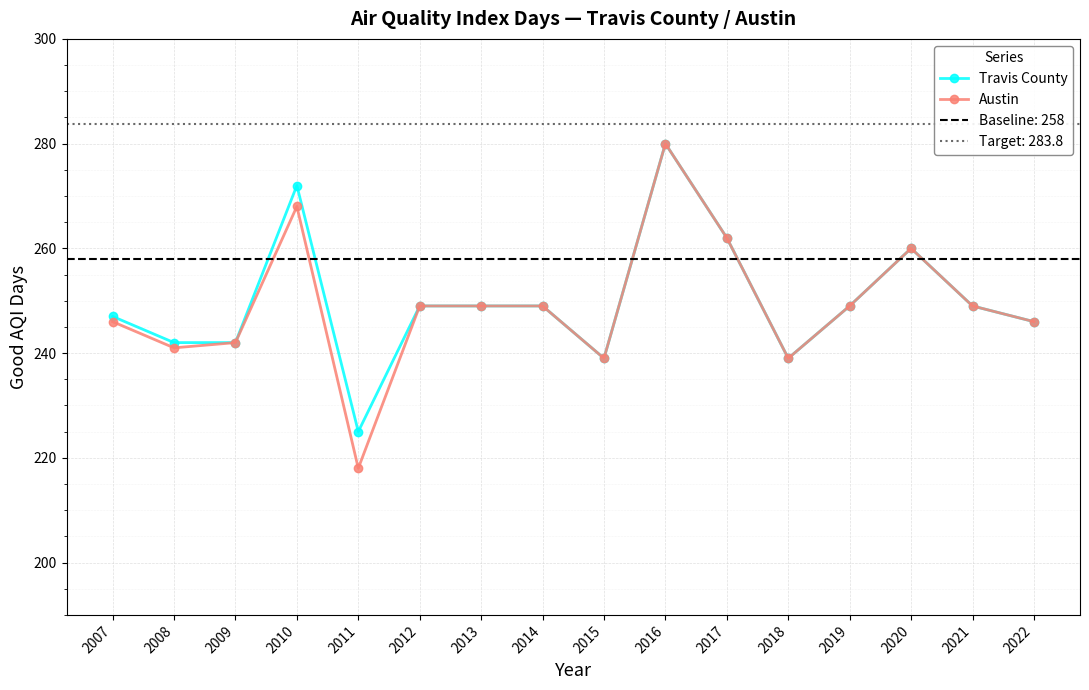

Is the value of Austin at 2011 greater than the value of Travis County at 2020?

No